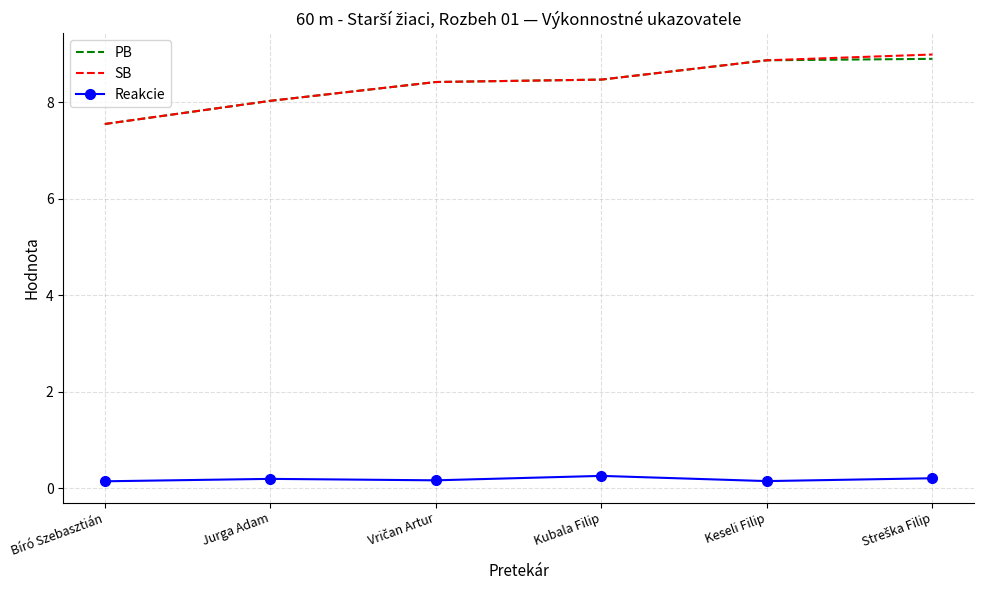

What is the maximum value for Reakcie?

0.3